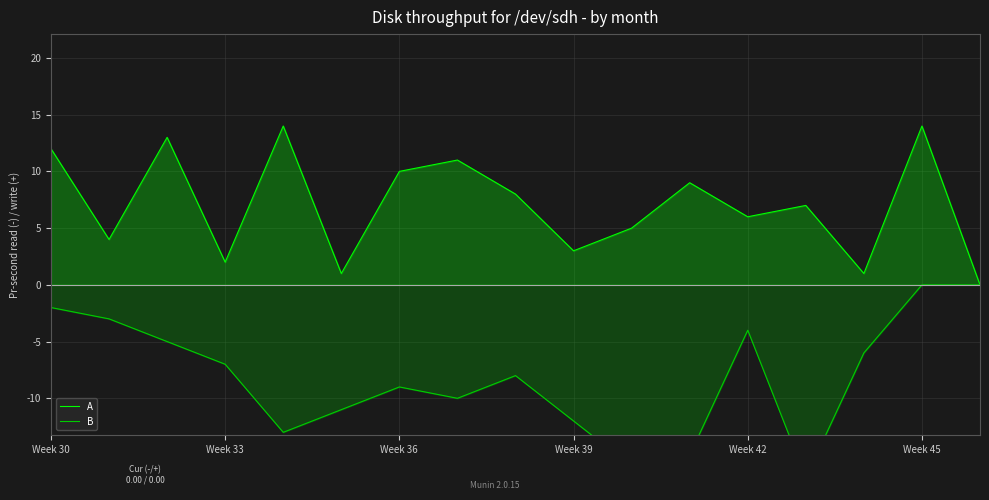

The value of B at Week 42 is -17. True or false?

False